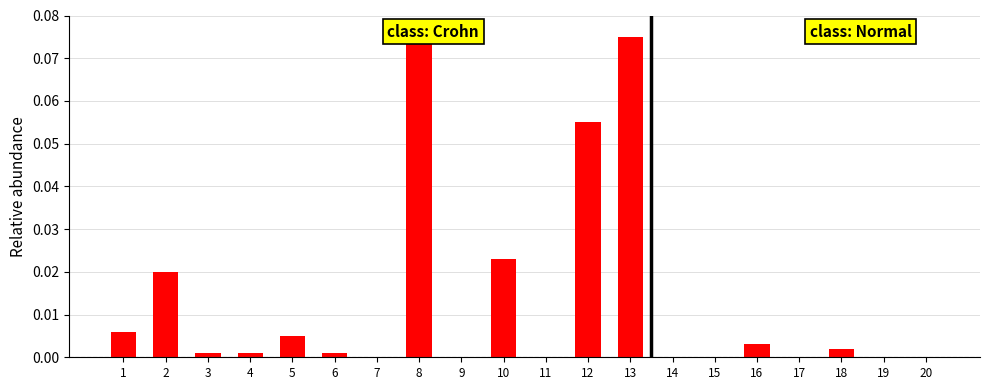

Which has a higher value, 10 or 9?

10